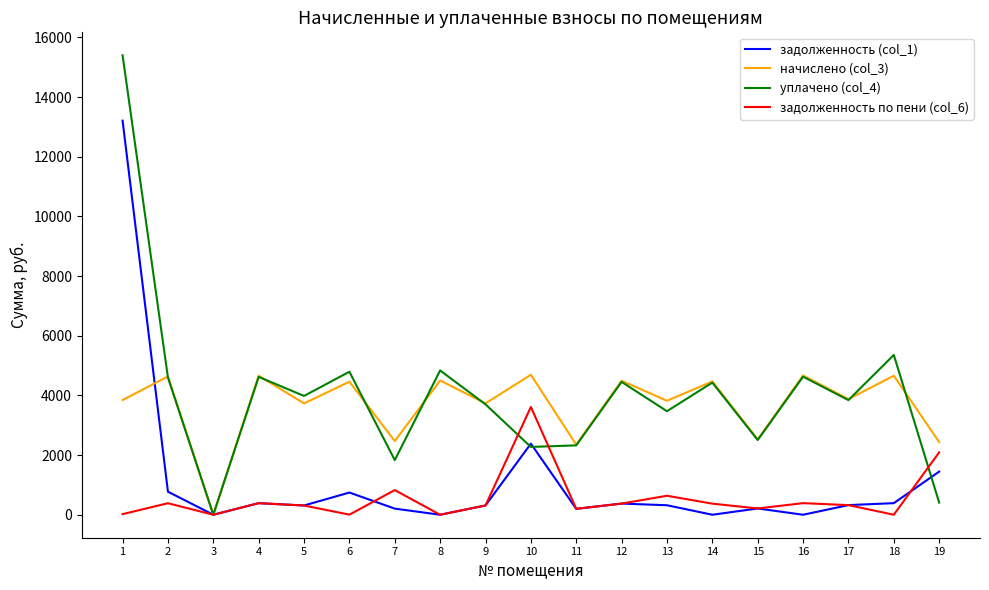

At which label does уплачено (col_4) reach its minimum?

3